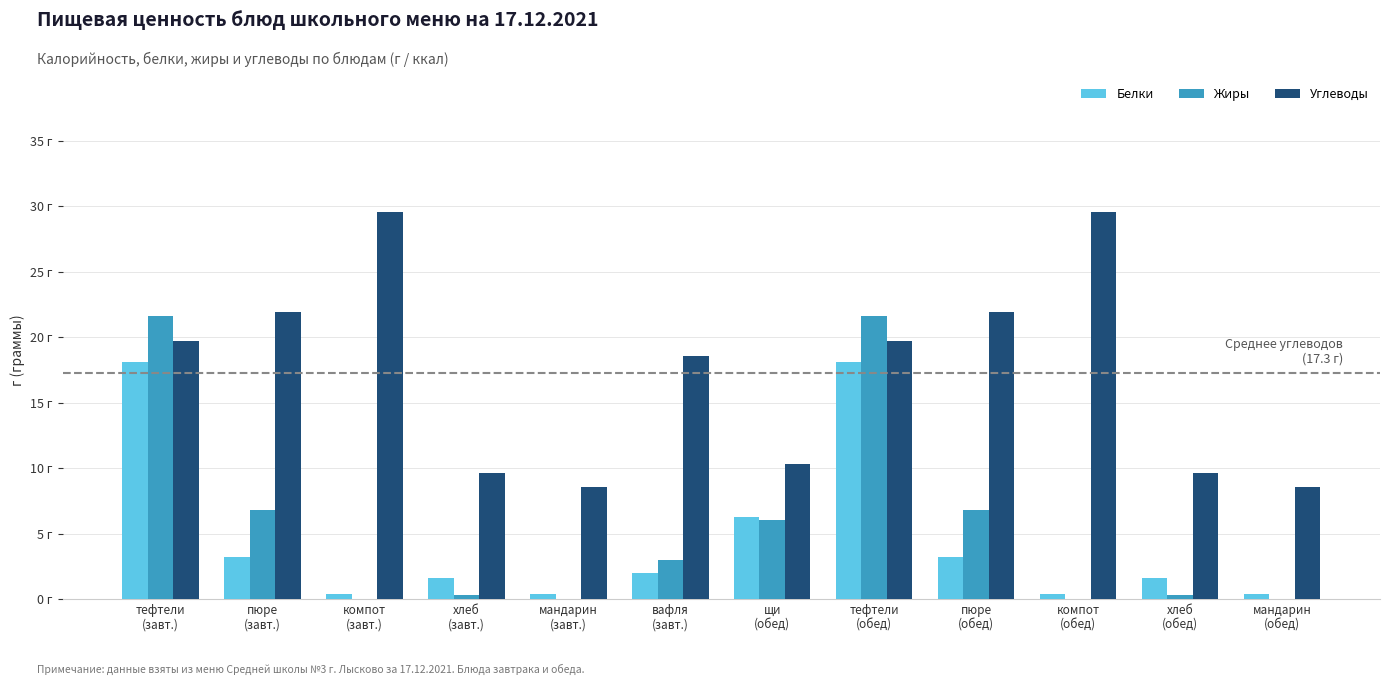

Reading left to right, extract all data points from this chart.

Белки: тефтели
(завт.)=18.1	пюре
(завт.)=3.2	компот
(завт.)=0.4	хлеб
(завт.)=1.6	мандарин
(завт.)=0.4	вафля
(завт.)=1.9	щи
(обед)=6.3	тефтели
(обед)=18.1	пюре
(обед)=3.2	компот
(обед)=0.4	хлеб
(обед)=1.6	мандарин
(обед)=0.4
Жиры: тефтели
(завт.)=21.6	пюре
(завт.)=6.8	компот
(завт.)=0.0	хлеб
(завт.)=0.3	мандарин
(завт.)=0.0	вафля
(завт.)=3.0	щи
(обед)=6.0	тефтели
(обед)=21.6	пюре
(обед)=6.8	компот
(обед)=0.0	хлеб
(обед)=0.3	мандарин
(обед)=0.0
Углеводы: тефтели
(завт.)=19.7	пюре
(завт.)=21.9	компот
(завт.)=29.6	хлеб
(завт.)=9.6	мандарин
(завт.)=8.6	вафля
(завт.)=18.6	щи
(обед)=10.3	тефтели
(обед)=19.7	пюре
(обед)=21.9	компот
(обед)=29.6	хлеб
(обед)=9.6	мандарин
(обед)=8.6